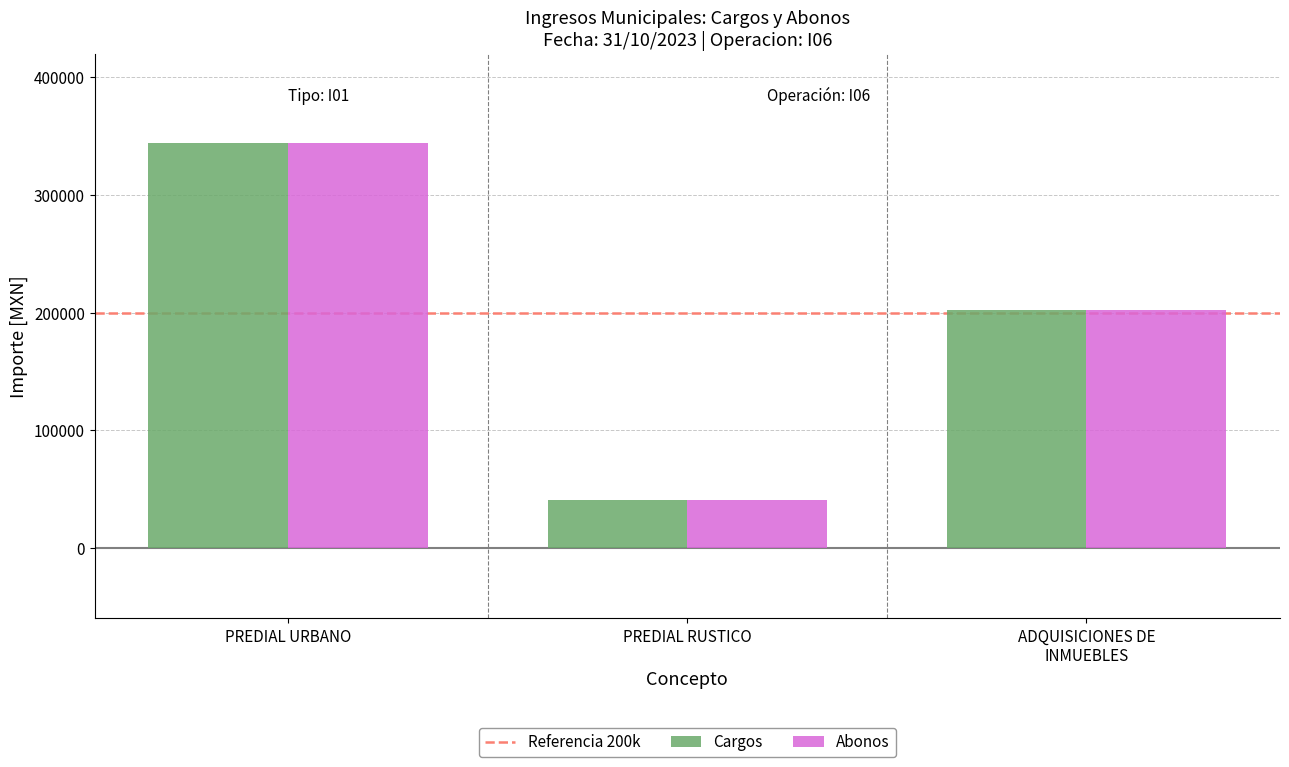

What is the label of the 3rd bar from the left?

ADQUISICIONES DE
INMUEBLES